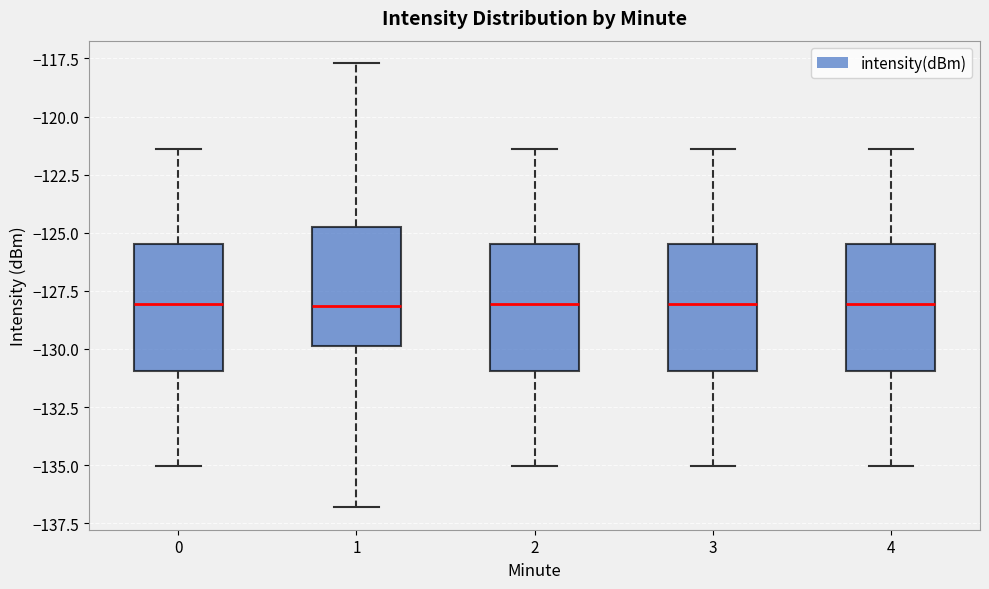

Reading left to right, transcribe this box plot: for each box, give where its median line is, the range the box spans, and where its two whiskers end, as read against the y-axis. The values are not printed on the chart, so give them approximately, as read against the axis.

0: median -128.0, box -131.0 to -125.5, whiskers -135.0 to -121.5
1: median -128.0, box -130.0 to -125.0, whiskers -137.0 to -117.5
2: median -128.0, box -131.0 to -125.5, whiskers -135.0 to -121.5
3: median -128.0, box -131.0 to -125.5, whiskers -135.0 to -121.5
4: median -128.0, box -131.0 to -125.5, whiskers -135.0 to -121.5